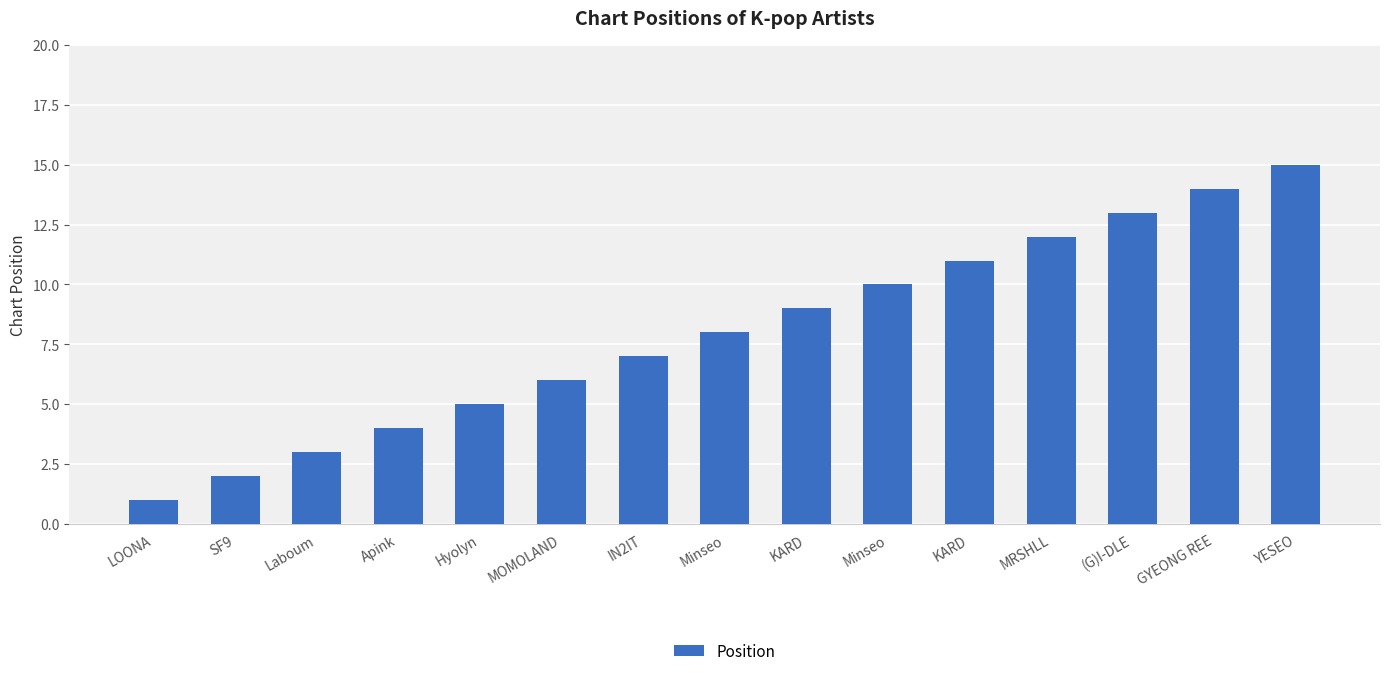

How many series are shown in this chart?

1